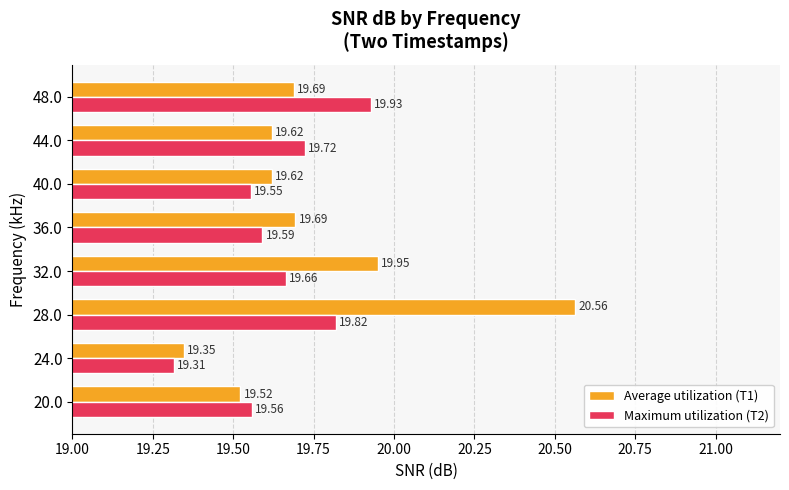

What is the minimum value shown in the chart?

19.3